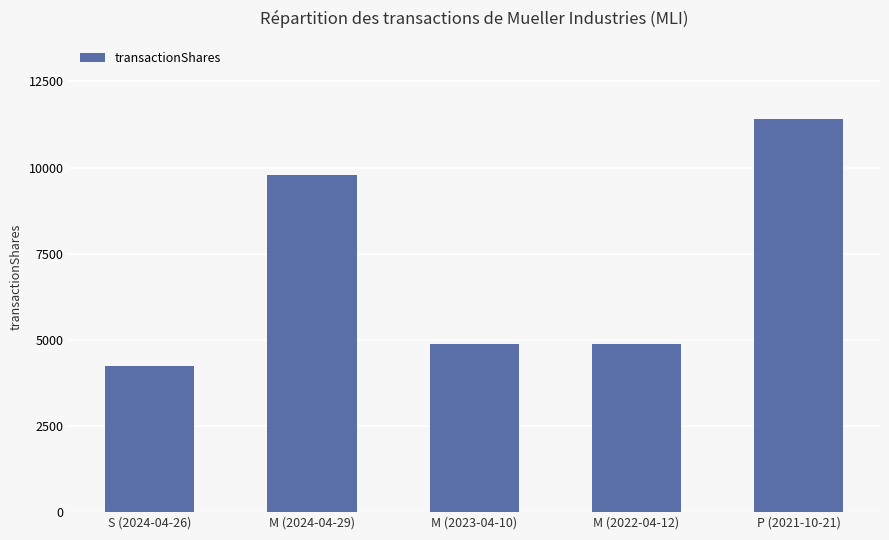

How many data points are less than 4889?

2